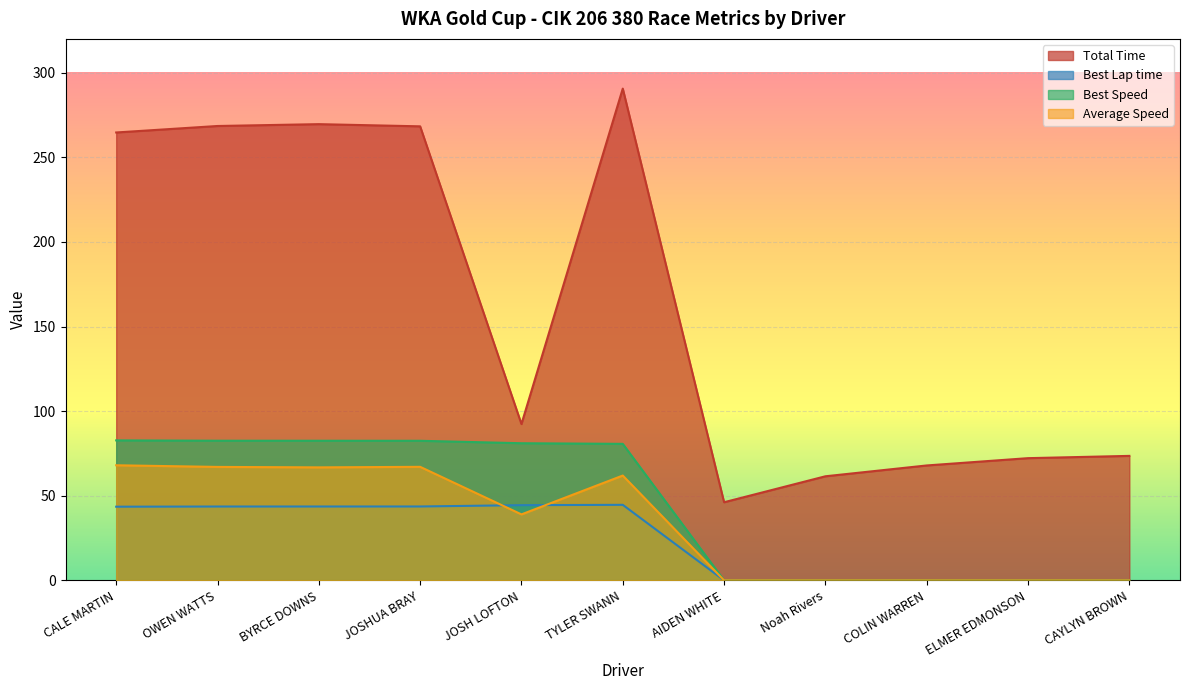

At which category does Average Speed reach its first local valley?

BYRCE DOWNS